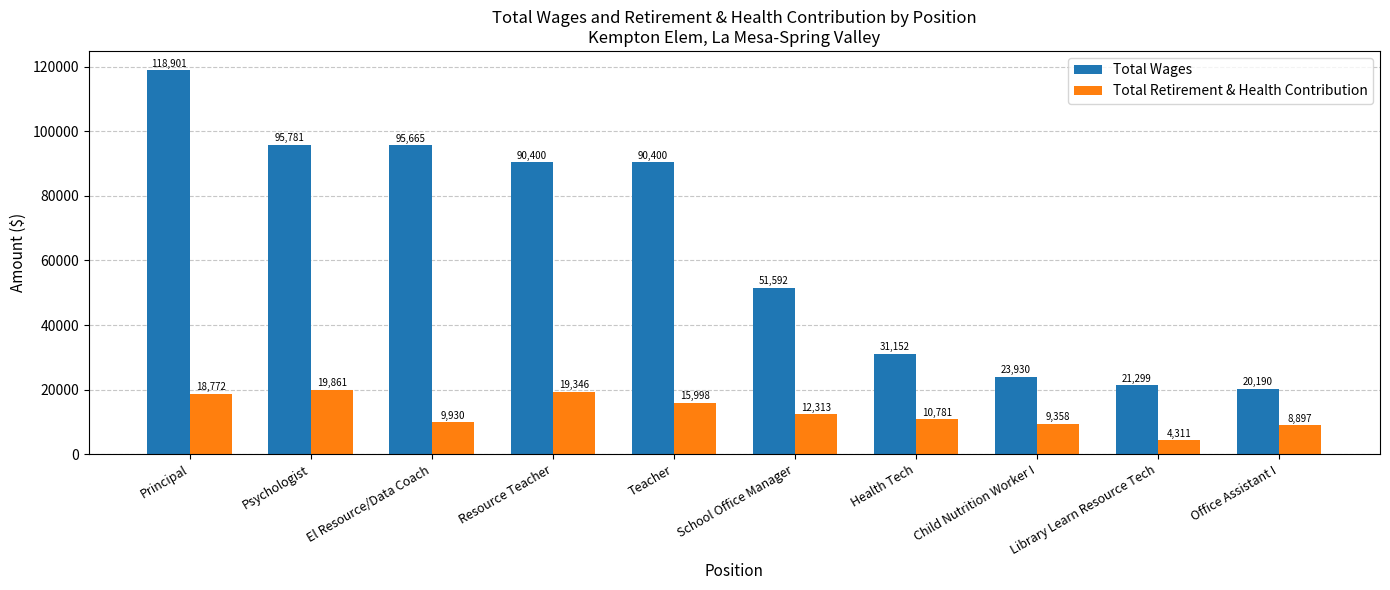

Rank the series by their average value, from lowest to highest.

Total Retirement & Health Contribution, Total Wages